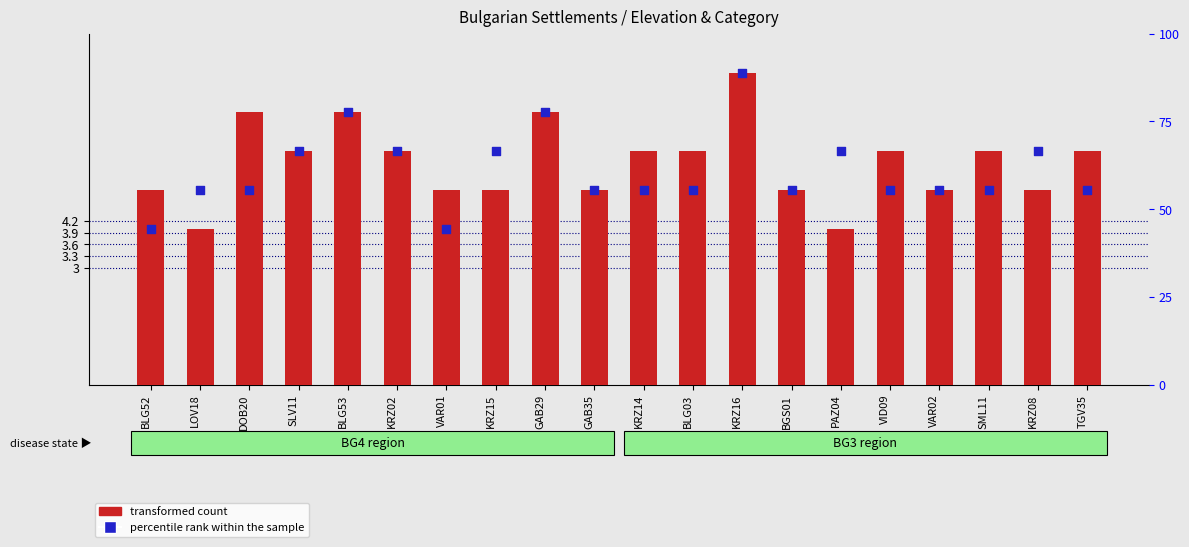

Which series contains the highest Y value?

transformed count